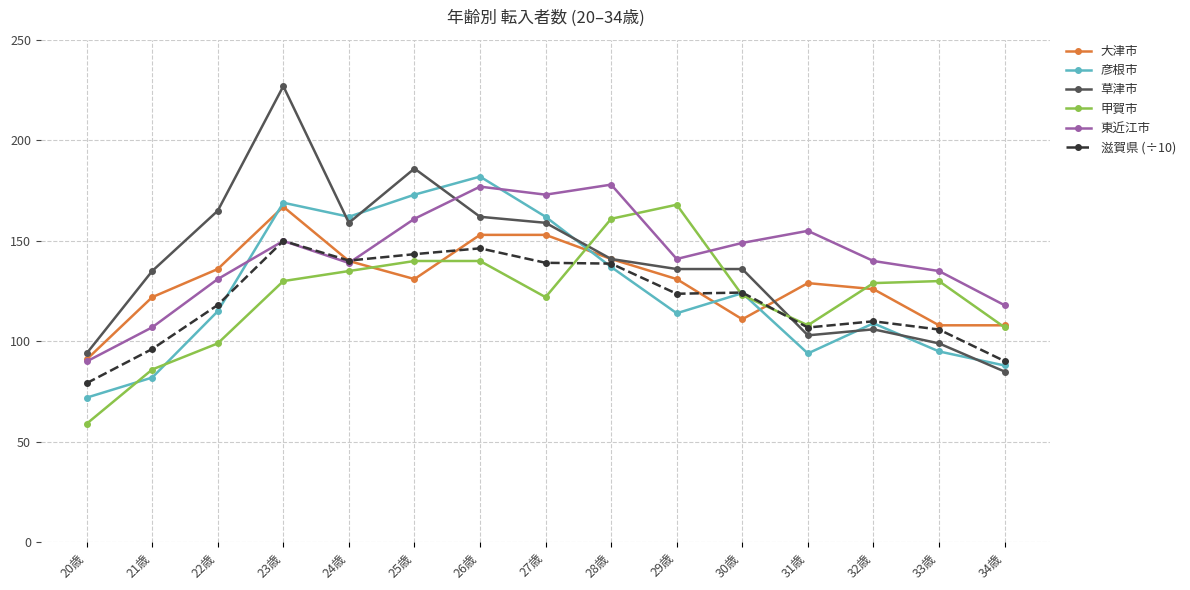

How many lines are shown in the chart?

6